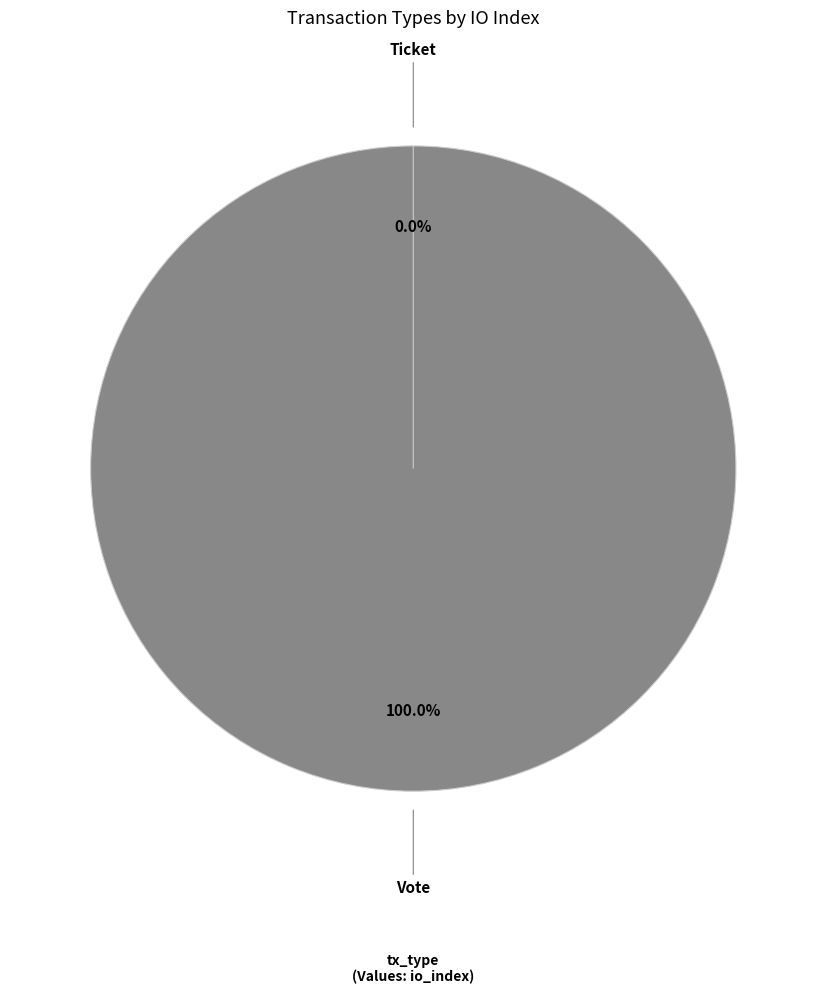

To the nearest percent, what is the difference between the Ticket and Vote slice percentages?

100%